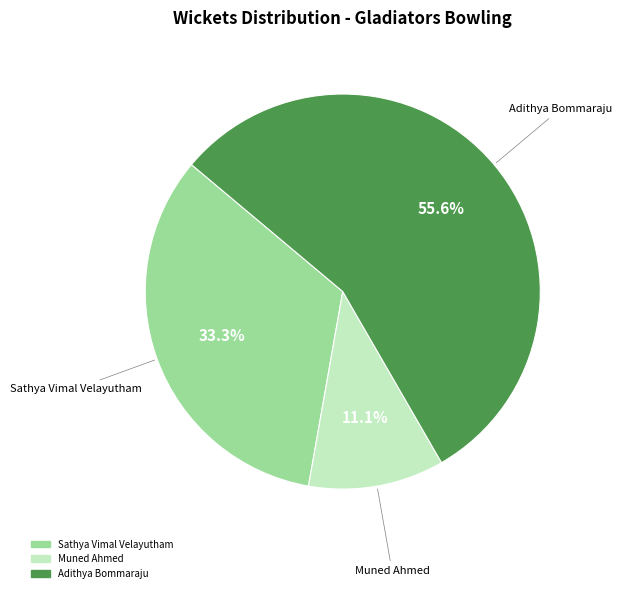

Is there any slice that represents more than half of the pie?

Yes